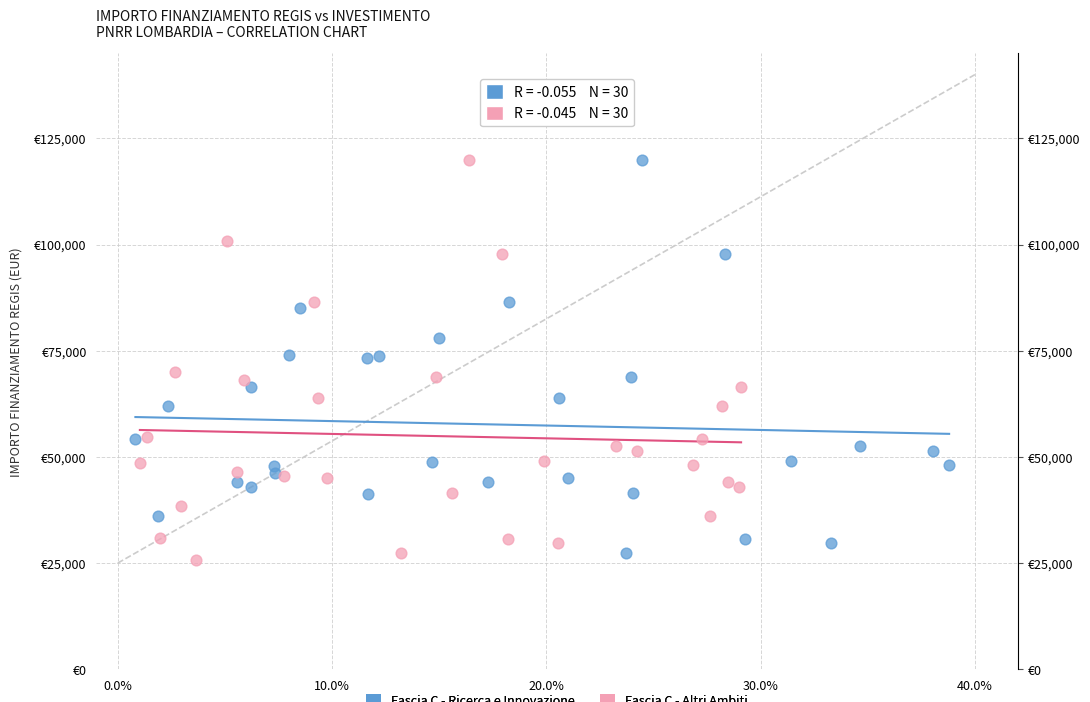

What are all the series names shown in the legend?

Fascia C - Ricerca e Innovazione, Fascia C - Altri Ambiti